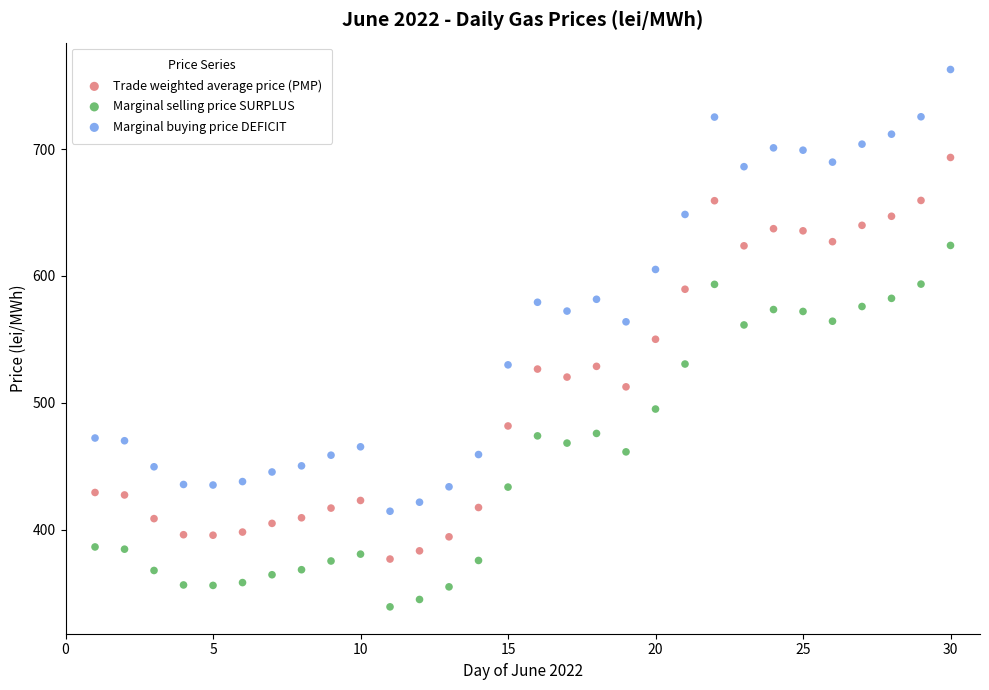

Across all data points, what is the range of Y values (max minus min)?

423.6